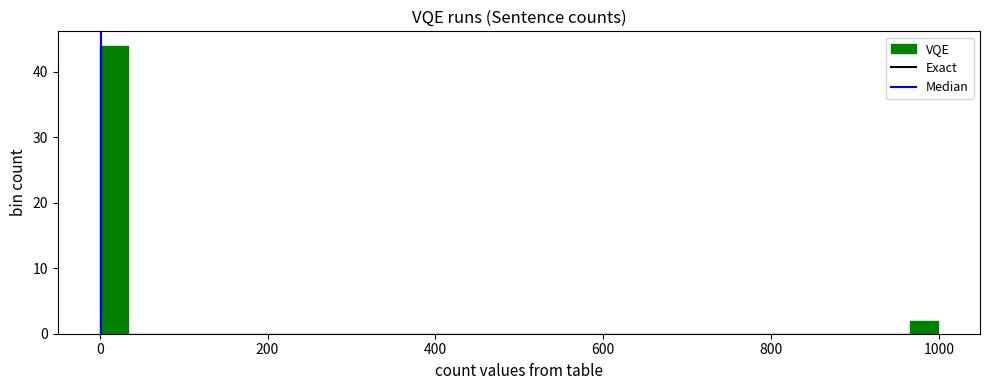

Around what value on the x-axis is the tallest bar? Give the approximate position of its centre, as read against the axis.

20